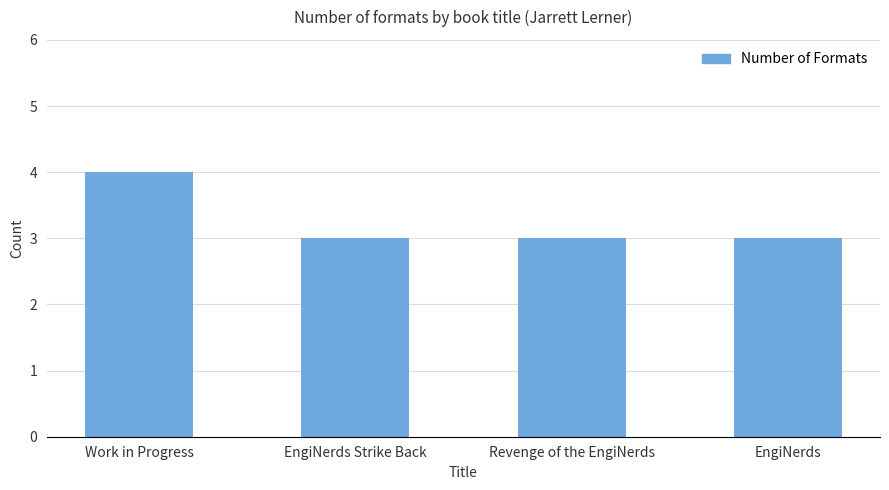

What is the average value?

3